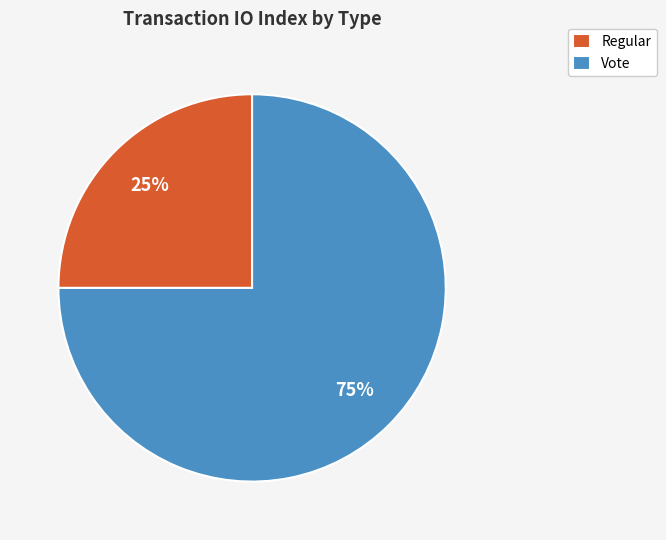

Count the number of slices in the pie.

2